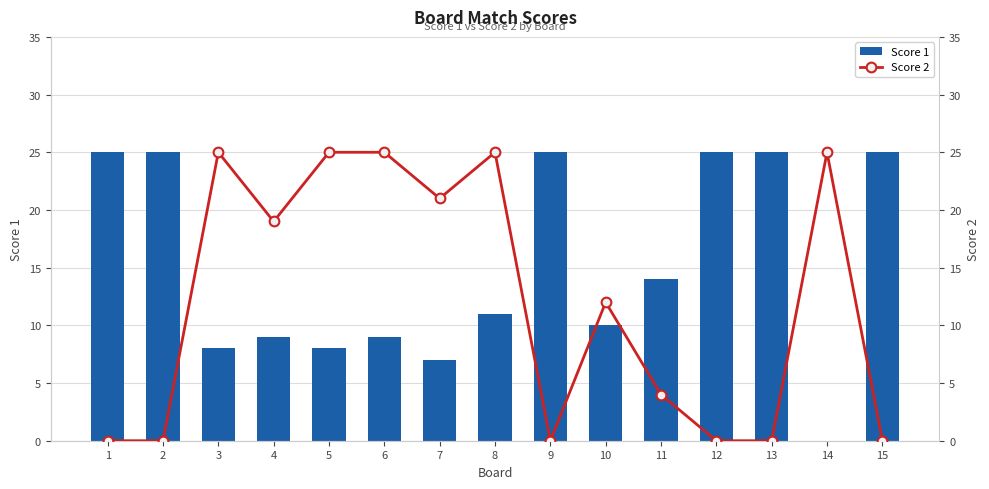

The value of Score 1 at 5 is 13. True or false?

False